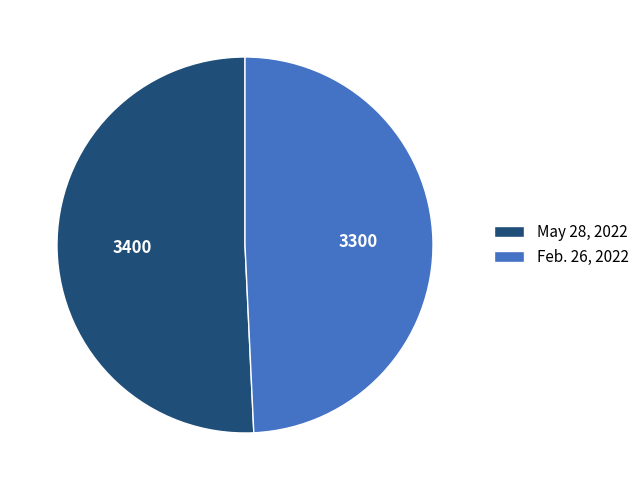

Do May 28, 2022 and Feb. 26, 2022 together represent more than half of the pie?

Yes